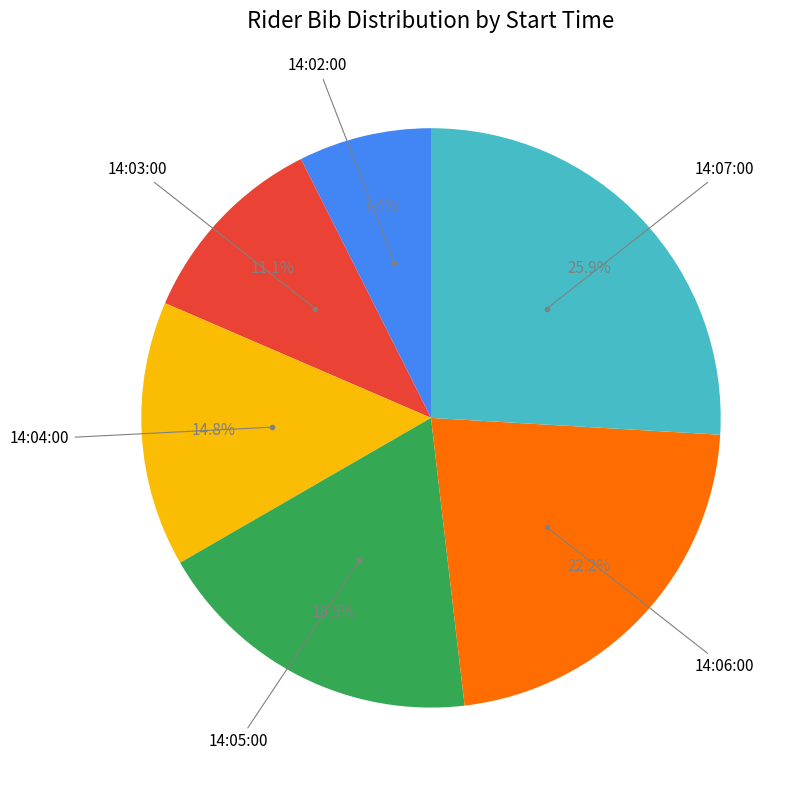

Does any single category account for the majority?

No